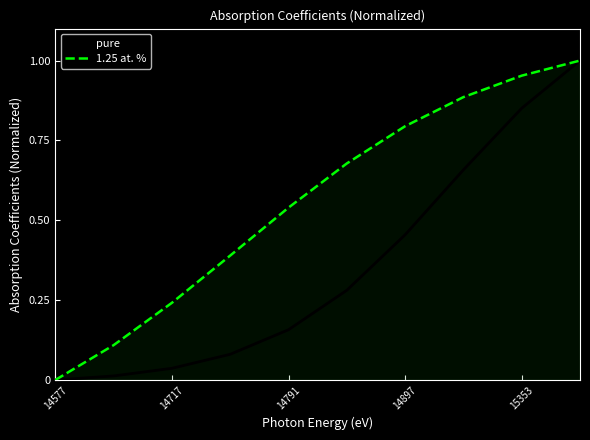

Which series has the largest total across all categories?

1.25 at. %